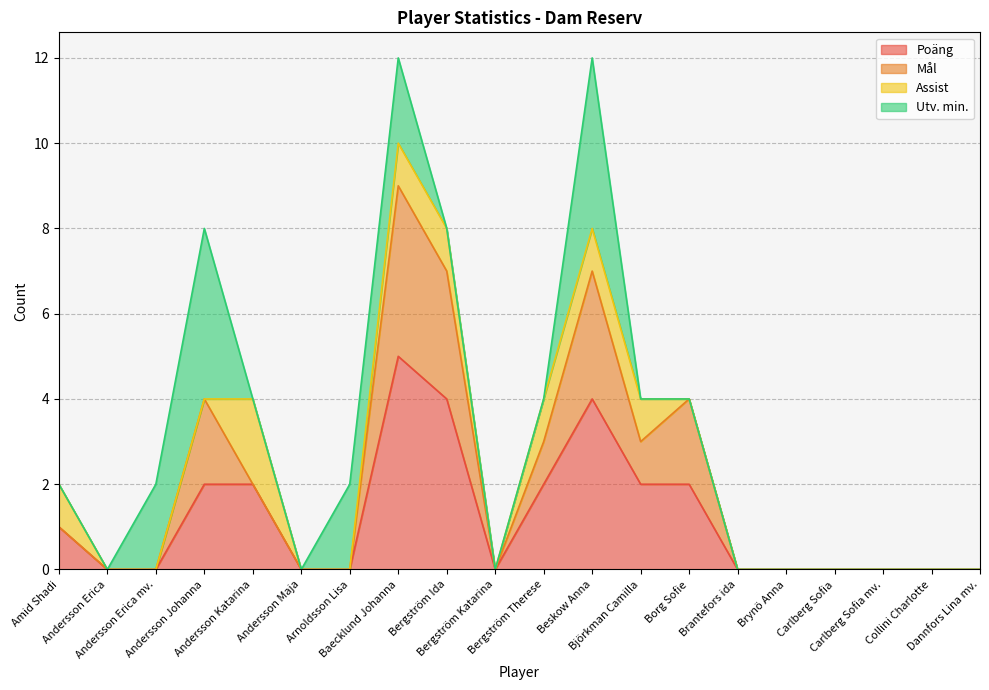

What is the average value of the Poäng series?

1